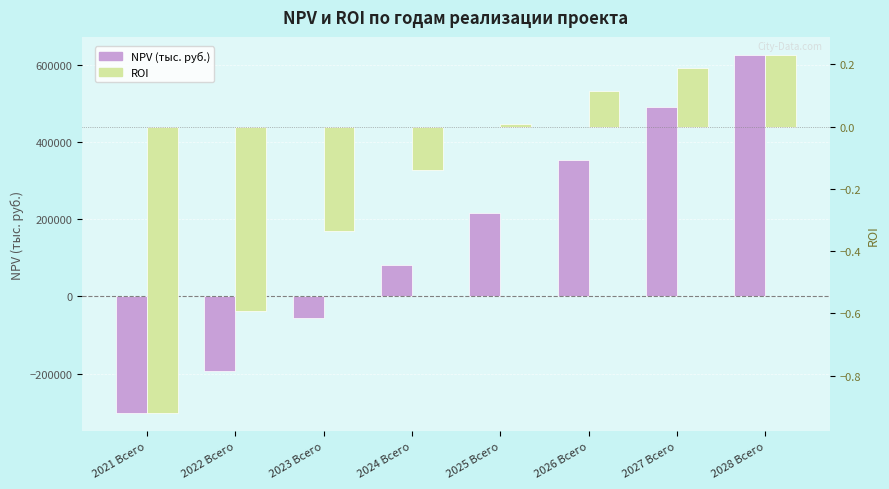

How many data points in NPV (тыс. руб.) are above 216592?

4